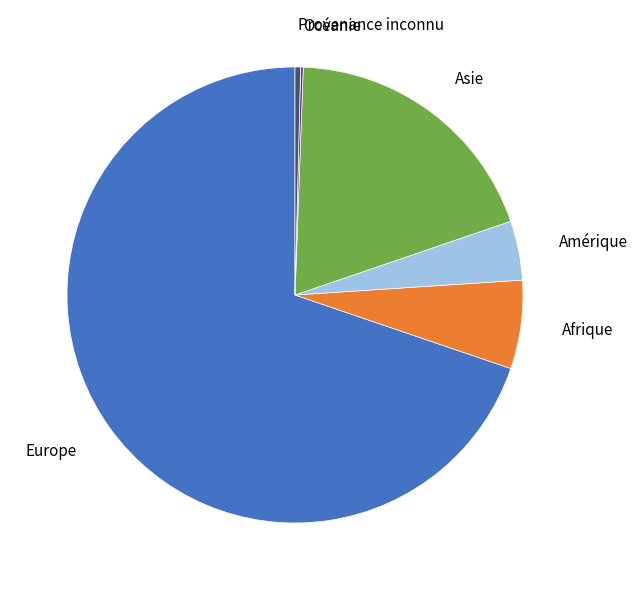

Is there a majority slice in this chart?

Yes